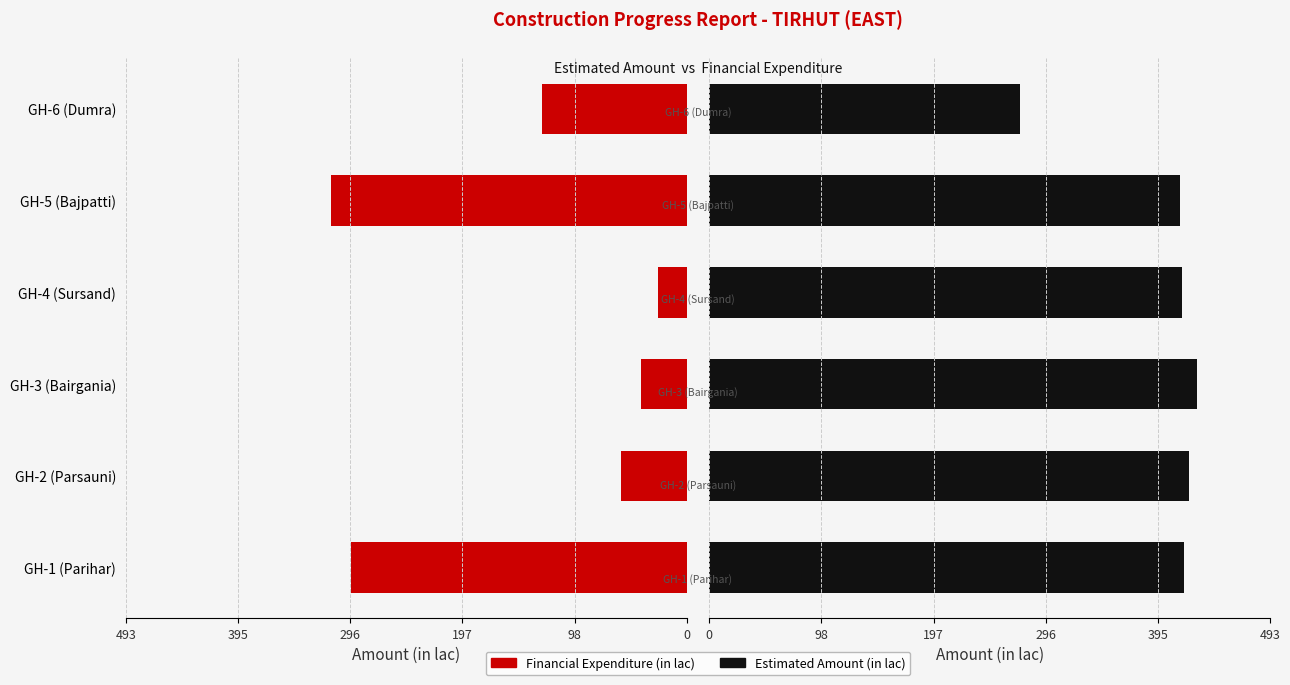

Which series has the largest total across all categories?

Estimated Amount (in lac)